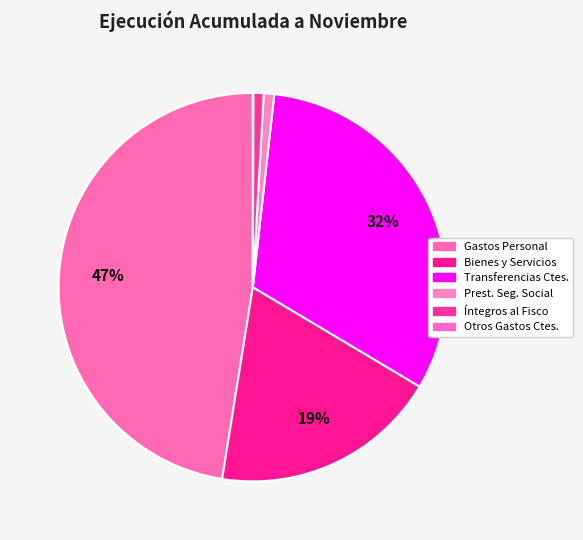

Is there a majority slice in this chart?

No